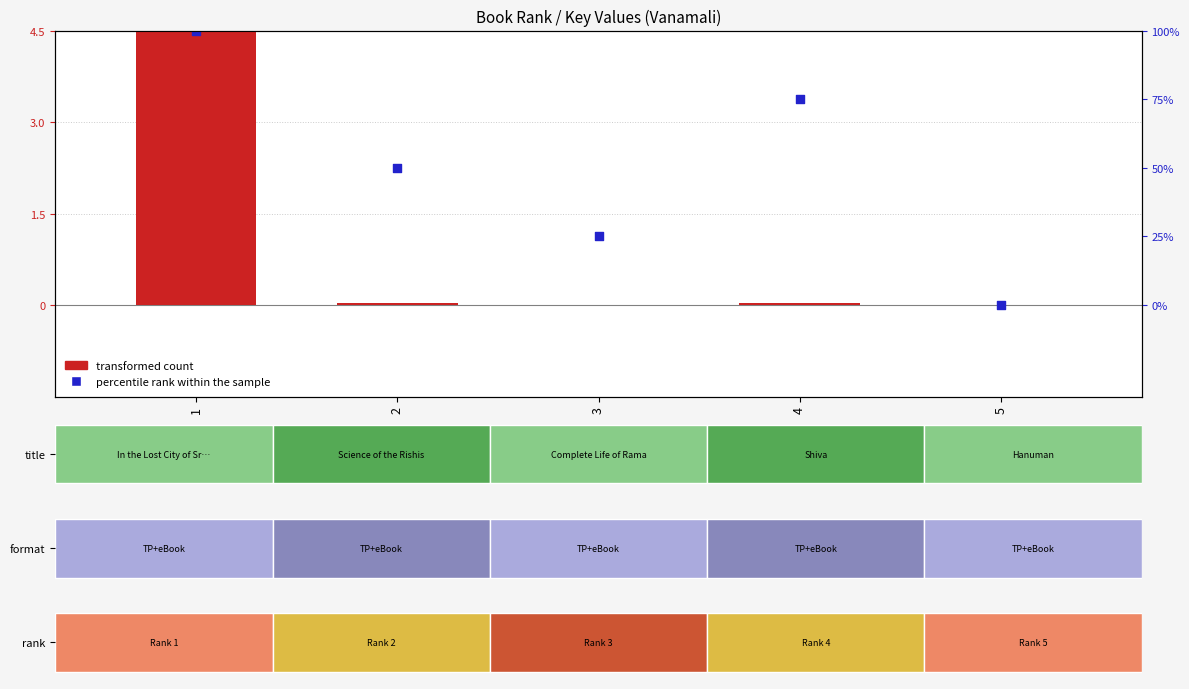

Which series reaches the maximum Y coordinate?

transformed count